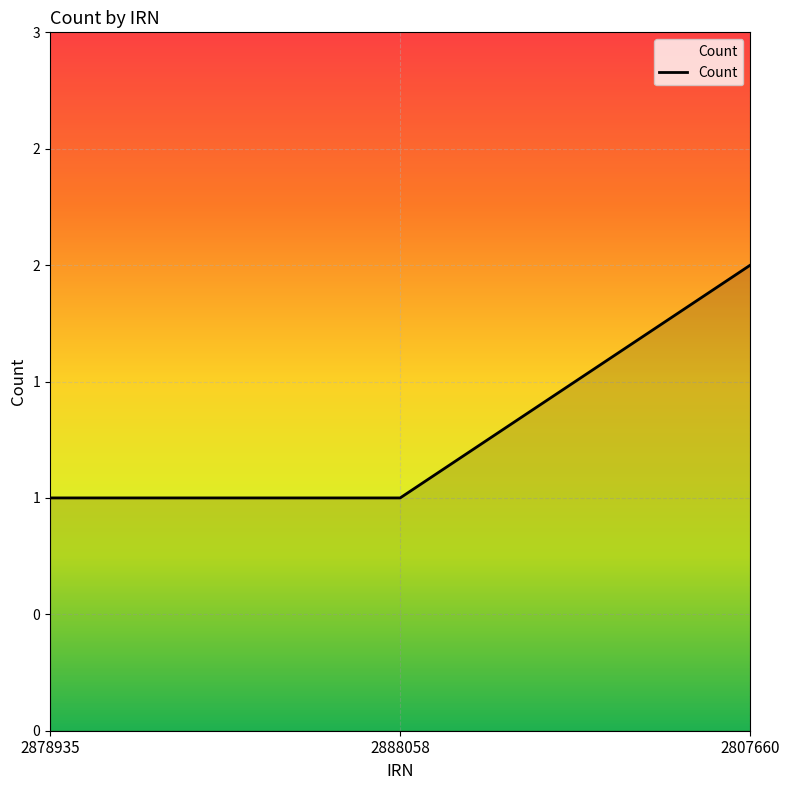

Where is the data nearest to the value 1?

2878935